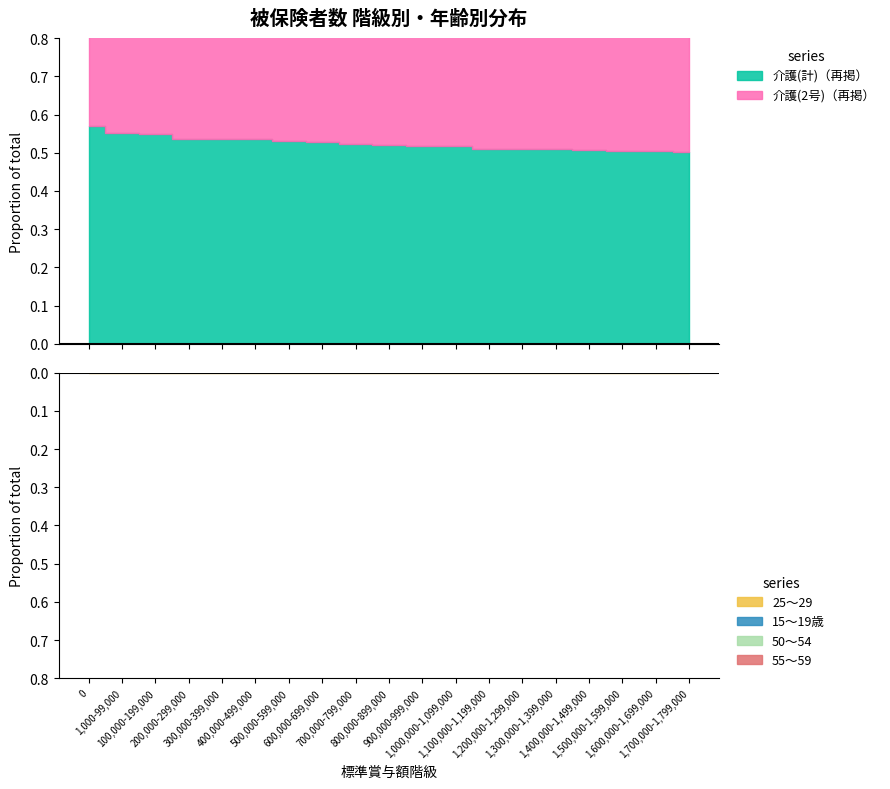

What is the total value across all series at 300,000-399,000?

1957